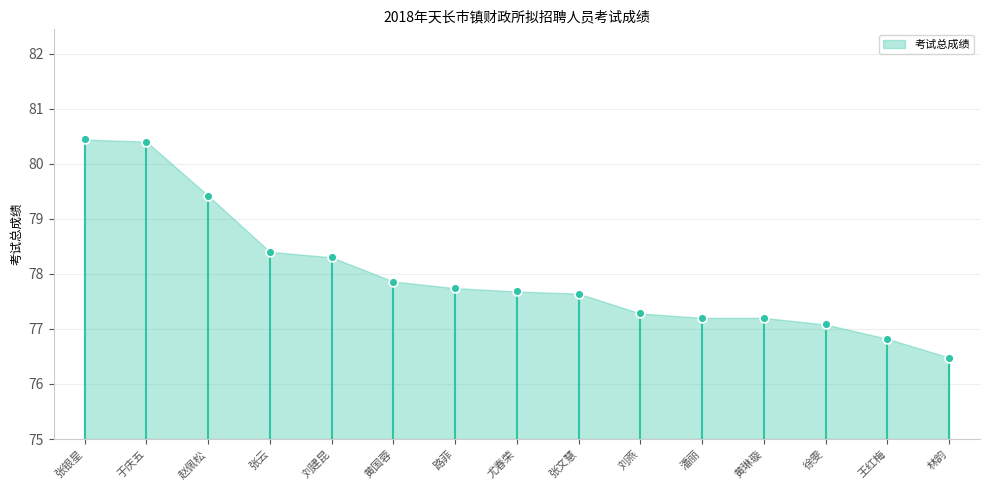

What Y value in the scatter plot is closest to 78?

77.9